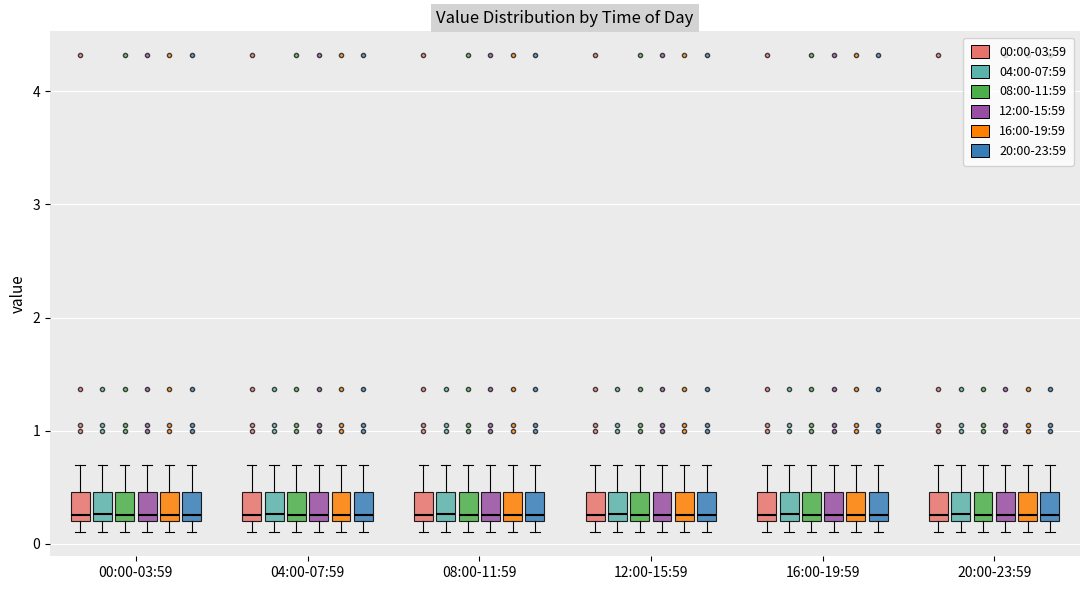

Reading left to right, read every box against the y-axis: the position of its median line, the range the box covers, and the ends of its whiskers. The values are not printed on the chart, so give them approximately, as read against the axis.

00:00-03:59 (00:00-03:59): median 0.3, box 0.2 to 0.5, whiskers 0.1 to 0.7
00:00-03:59 (04:00-07:59): median 0.3, box 0.2 to 0.5, whiskers 0.1 to 0.7
00:00-03:59 (08:00-11:59): median 0.3, box 0.2 to 0.5, whiskers 0.1 to 0.7
00:00-03:59 (12:00-15:59): median 0.3, box 0.2 to 0.5, whiskers 0.1 to 0.7
00:00-03:59 (16:00-19:59): median 0.3, box 0.2 to 0.5, whiskers 0.1 to 0.7
00:00-03:59 (20:00-23:59): median 0.3, box 0.2 to 0.5, whiskers 0.1 to 0.7
04:00-07:59 (00:00-03:59): median 0.3, box 0.2 to 0.5, whiskers 0.1 to 0.7
04:00-07:59 (04:00-07:59): median 0.3, box 0.2 to 0.5, whiskers 0.1 to 0.7
04:00-07:59 (08:00-11:59): median 0.3, box 0.2 to 0.5, whiskers 0.1 to 0.7
04:00-07:59 (12:00-15:59): median 0.3, box 0.2 to 0.5, whiskers 0.1 to 0.7
04:00-07:59 (16:00-19:59): median 0.3, box 0.2 to 0.5, whiskers 0.1 to 0.7
04:00-07:59 (20:00-23:59): median 0.3, box 0.2 to 0.5, whiskers 0.1 to 0.7
08:00-11:59 (00:00-03:59): median 0.3, box 0.2 to 0.5, whiskers 0.1 to 0.7
08:00-11:59 (04:00-07:59): median 0.3, box 0.2 to 0.5, whiskers 0.1 to 0.7
08:00-11:59 (08:00-11:59): median 0.3, box 0.2 to 0.5, whiskers 0.1 to 0.7
08:00-11:59 (12:00-15:59): median 0.3, box 0.2 to 0.5, whiskers 0.1 to 0.7
08:00-11:59 (16:00-19:59): median 0.3, box 0.2 to 0.5, whiskers 0.1 to 0.7
08:00-11:59 (20:00-23:59): median 0.3, box 0.2 to 0.5, whiskers 0.1 to 0.7
12:00-15:59 (00:00-03:59): median 0.3, box 0.2 to 0.5, whiskers 0.1 to 0.7
12:00-15:59 (04:00-07:59): median 0.3, box 0.2 to 0.5, whiskers 0.1 to 0.7
12:00-15:59 (08:00-11:59): median 0.3, box 0.2 to 0.5, whiskers 0.1 to 0.7
12:00-15:59 (12:00-15:59): median 0.3, box 0.2 to 0.5, whiskers 0.1 to 0.7
12:00-15:59 (16:00-19:59): median 0.3, box 0.2 to 0.5, whiskers 0.1 to 0.7
12:00-15:59 (20:00-23:59): median 0.3, box 0.2 to 0.5, whiskers 0.1 to 0.7
16:00-19:59 (00:00-03:59): median 0.3, box 0.2 to 0.5, whiskers 0.1 to 0.7
16:00-19:59 (04:00-07:59): median 0.3, box 0.2 to 0.5, whiskers 0.1 to 0.7
16:00-19:59 (08:00-11:59): median 0.3, box 0.2 to 0.5, whiskers 0.1 to 0.7
16:00-19:59 (12:00-15:59): median 0.3, box 0.2 to 0.5, whiskers 0.1 to 0.7
16:00-19:59 (16:00-19:59): median 0.3, box 0.2 to 0.5, whiskers 0.1 to 0.7
16:00-19:59 (20:00-23:59): median 0.3, box 0.2 to 0.5, whiskers 0.1 to 0.7
20:00-23:59 (00:00-03:59): median 0.3, box 0.2 to 0.5, whiskers 0.1 to 0.7
20:00-23:59 (04:00-07:59): median 0.3, box 0.2 to 0.5, whiskers 0.1 to 0.7
20:00-23:59 (08:00-11:59): median 0.3, box 0.2 to 0.5, whiskers 0.1 to 0.7
20:00-23:59 (12:00-15:59): median 0.3, box 0.2 to 0.5, whiskers 0.1 to 0.7
20:00-23:59 (16:00-19:59): median 0.3, box 0.2 to 0.5, whiskers 0.1 to 0.7
20:00-23:59 (20:00-23:59): median 0.3, box 0.2 to 0.5, whiskers 0.1 to 0.7